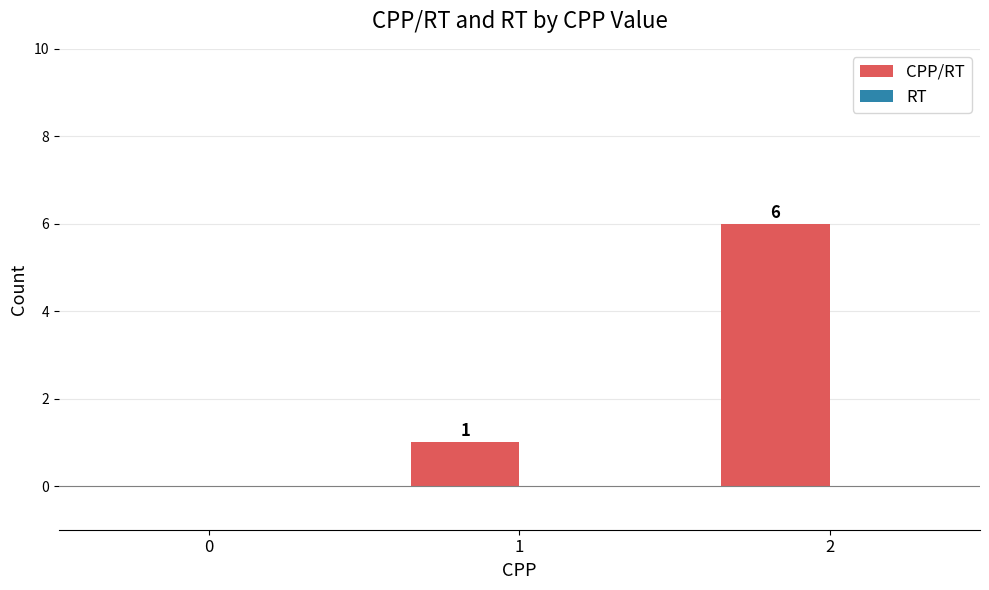

What is the sum of the values at 0 and 2?

6